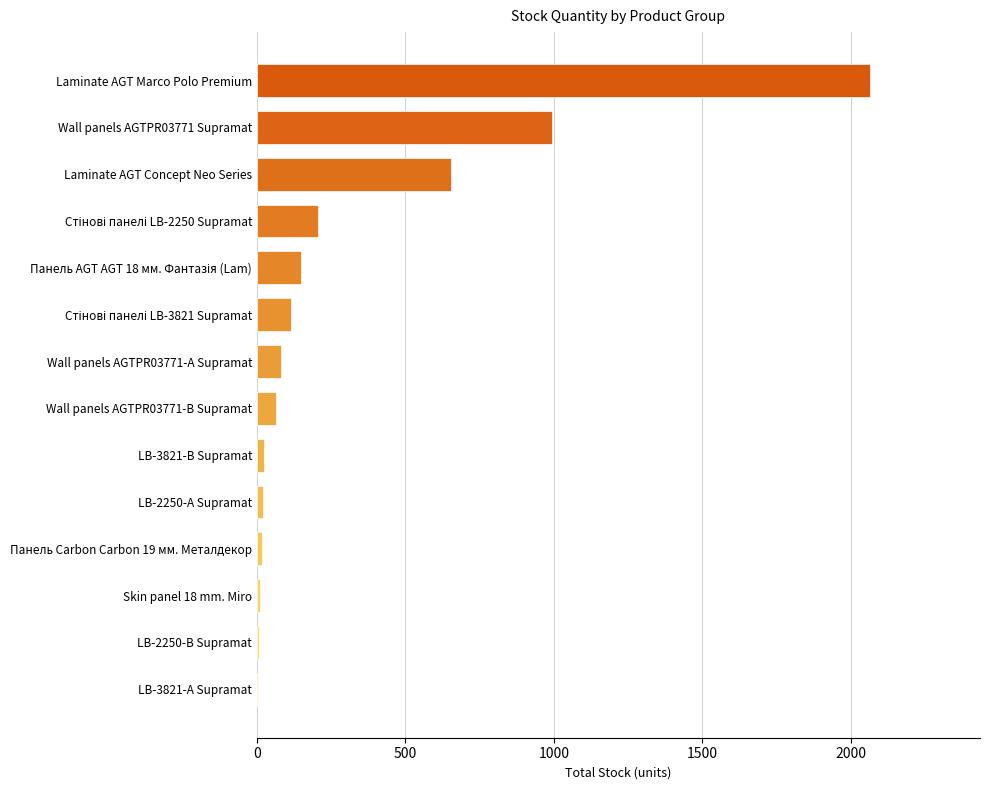

What is the sum of the values at Laminate AGT Concept Neo Series and LB-2250-В Supramat?

661